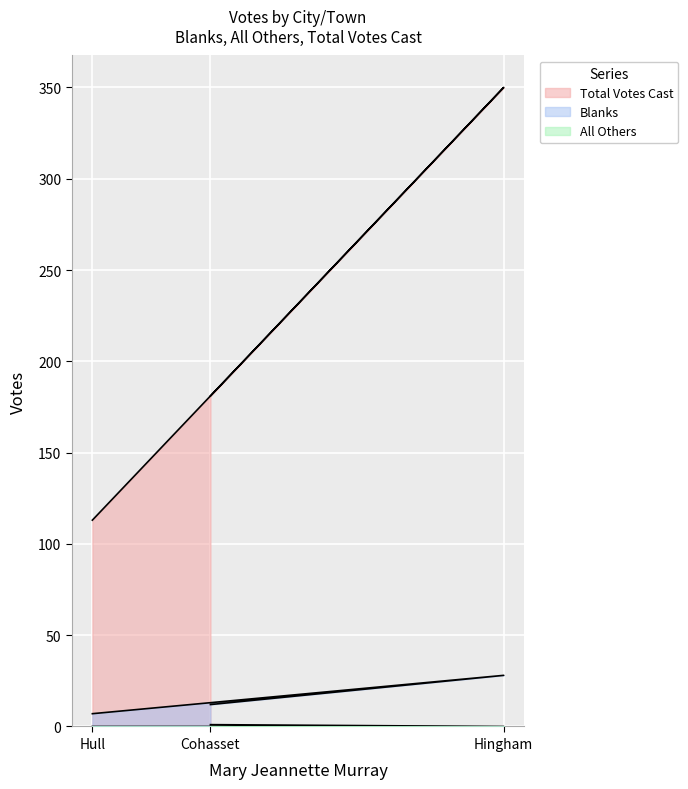

What is the difference between the highest and lowest values at Cohasset?

180